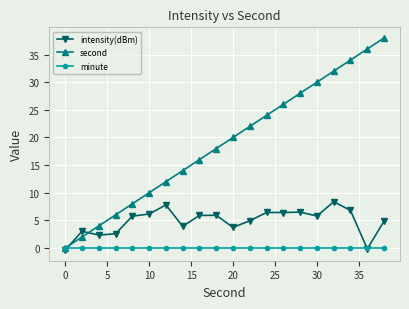

True or false: second has more than 0 interior local peaks.

False